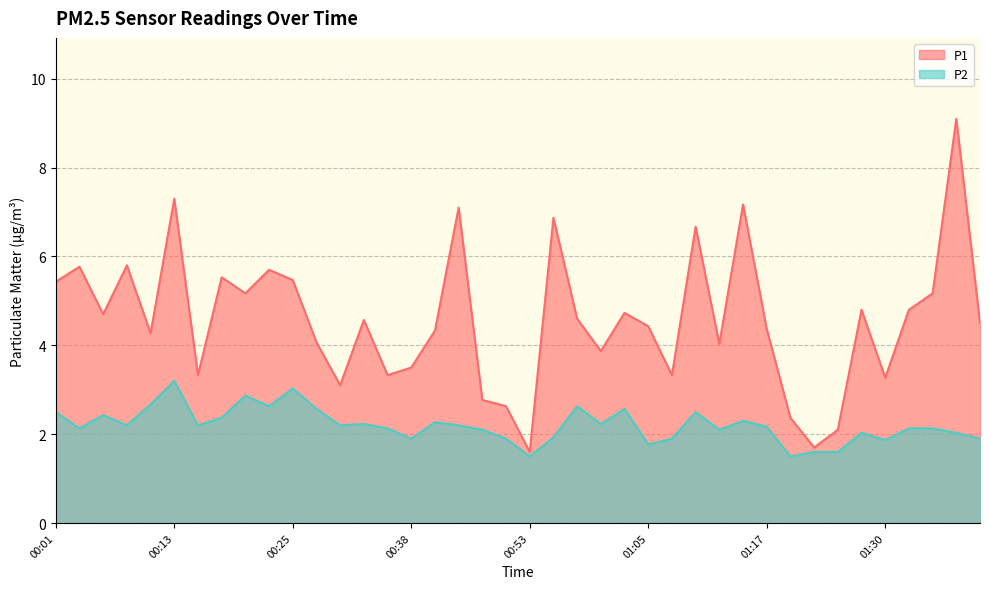

What is the label of the 14th point from the left?

00:33